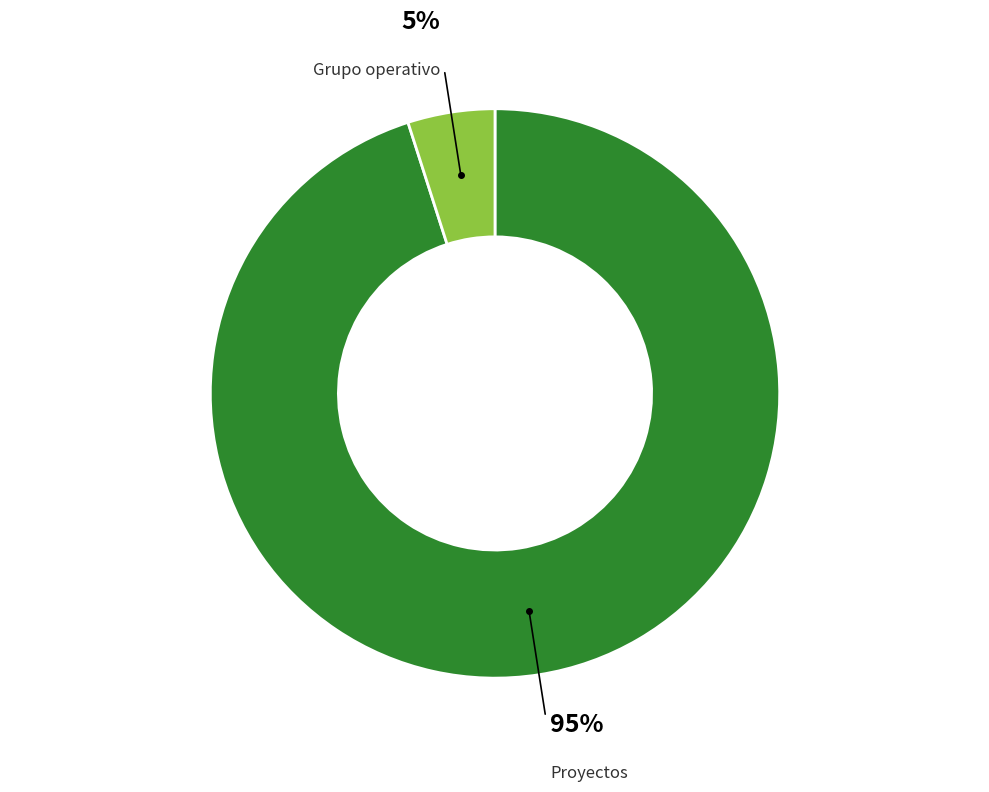

To the nearest percent, what is the difference between the largest and smallest slice percentages?

90%